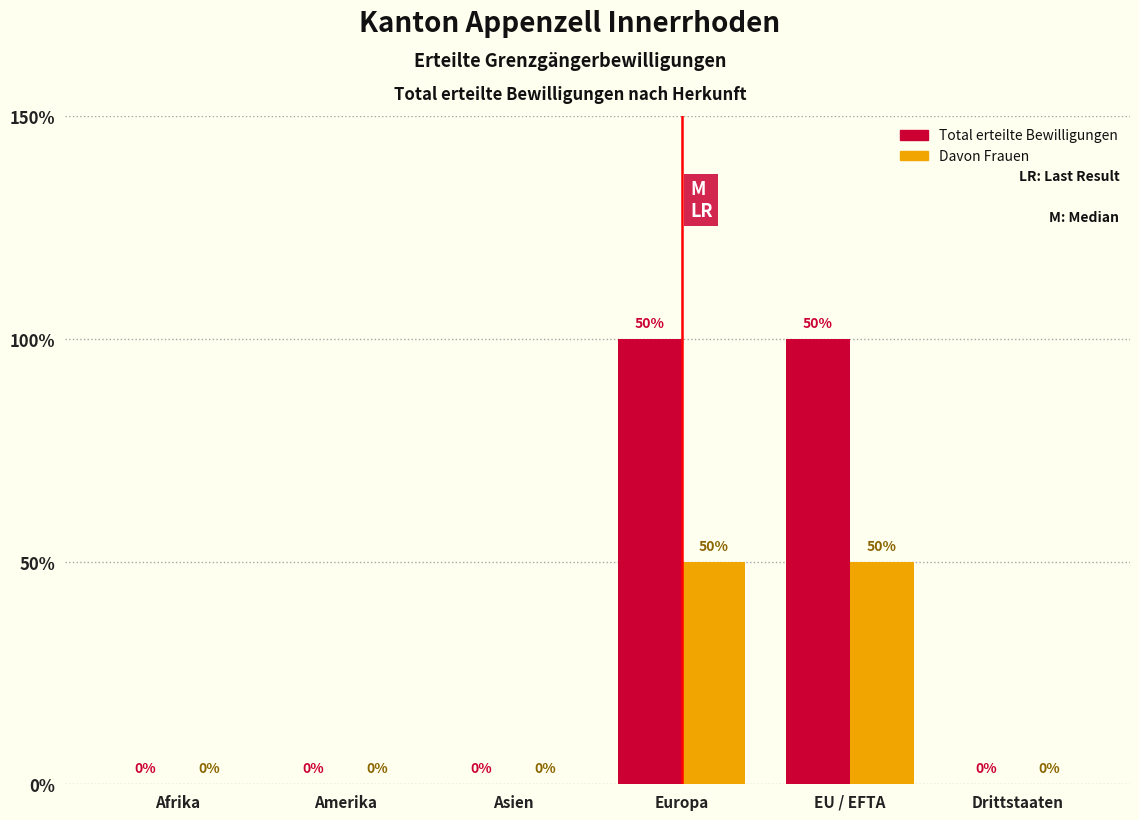

Are the bars grouped side by side (vs. stacked)?

Yes